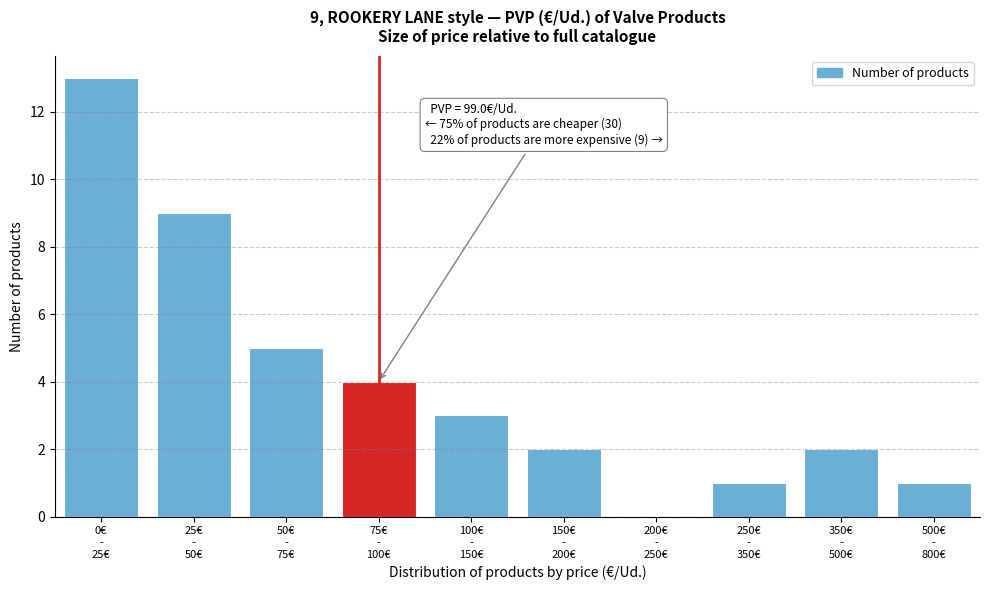

What is the greatest value displayed?

13